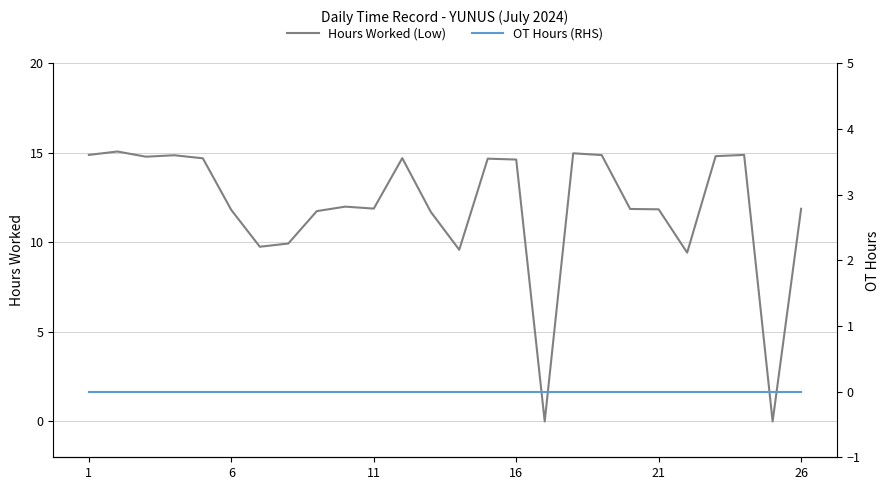

What is the highest value of the Hours Worked (Low) series?

15.1